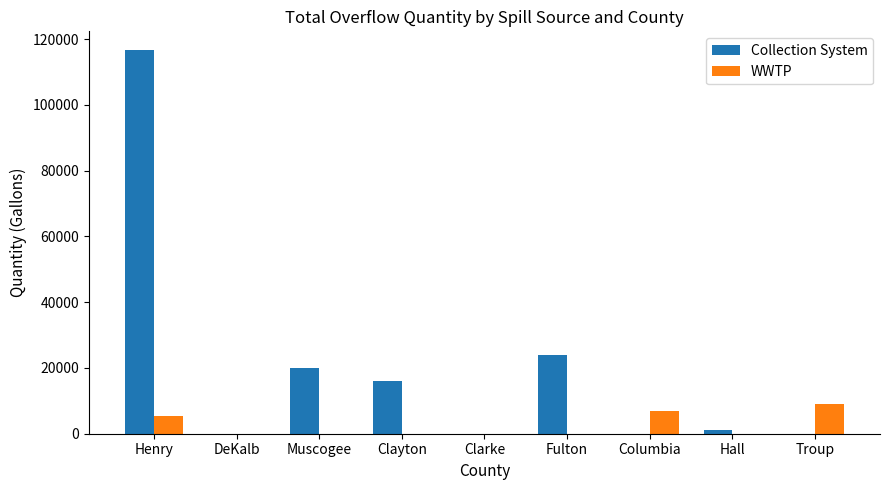

How many distinct data groups are displayed?

2